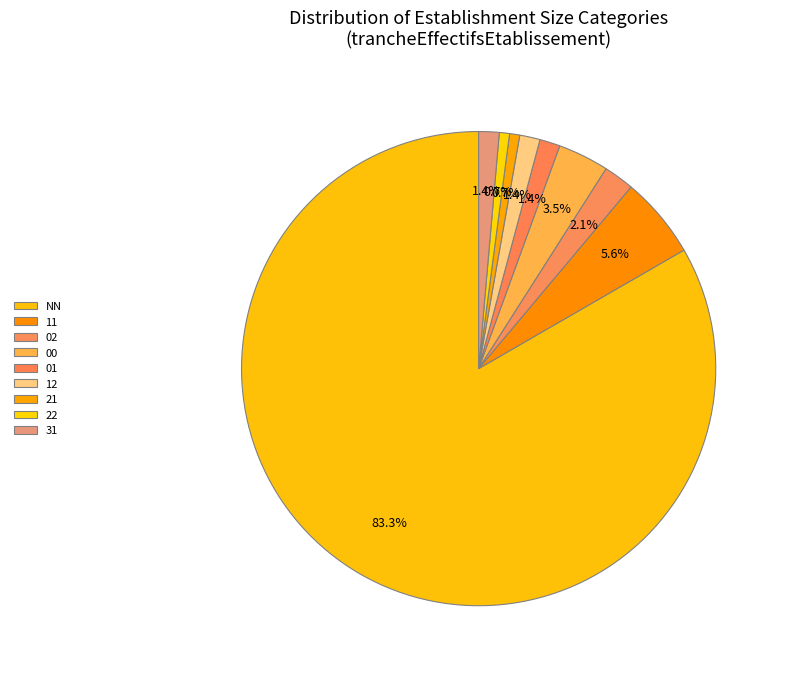

Approximately how many times larger is the value at 22 compared to 21?

1.0